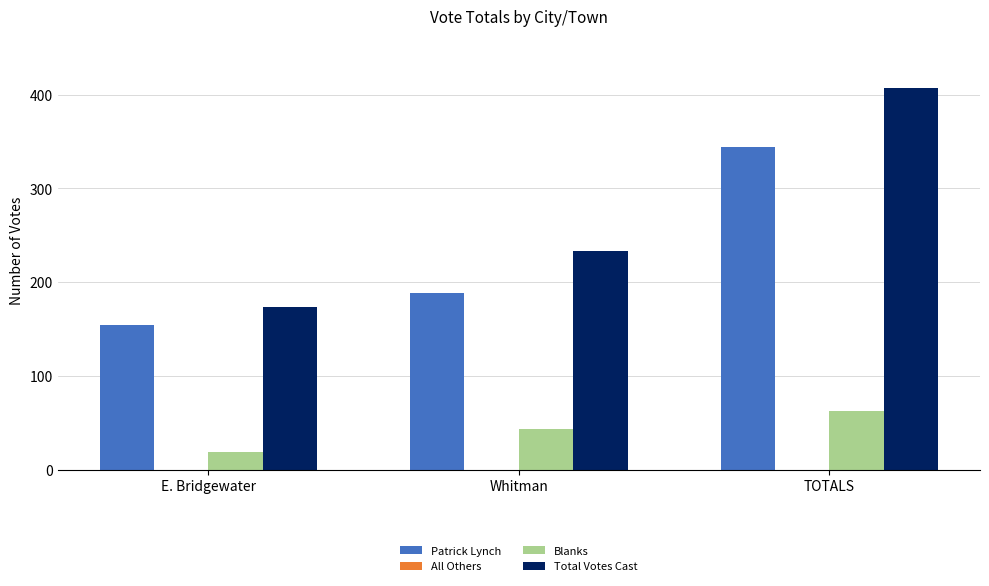

How many groups of bars are there?

3